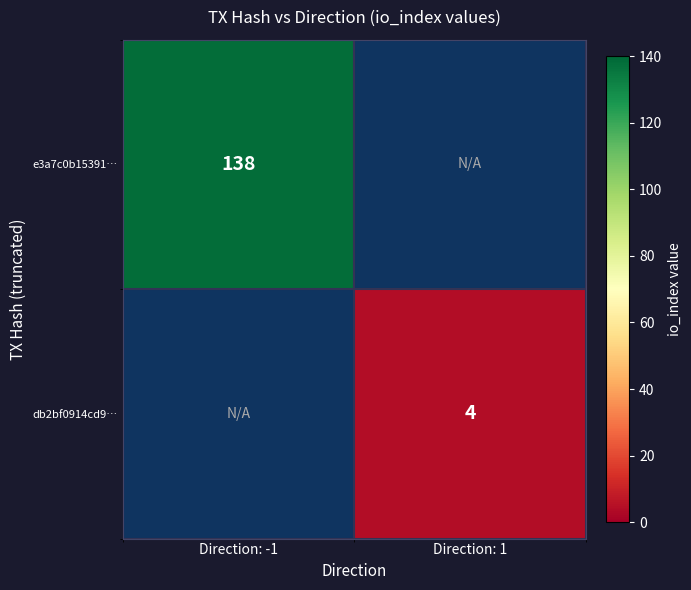

True or false: e3a7c0b15391… has a value of 138 at Direction: -1.

True